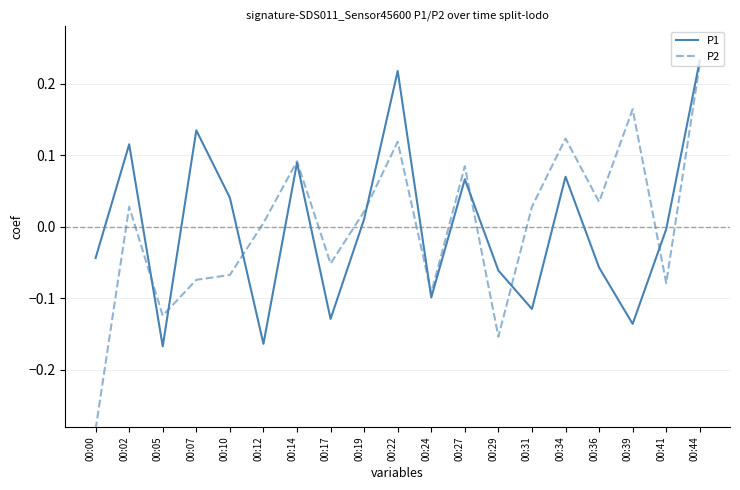

What is the difference between the maximum and second lowest values in the P1 series?

0.4